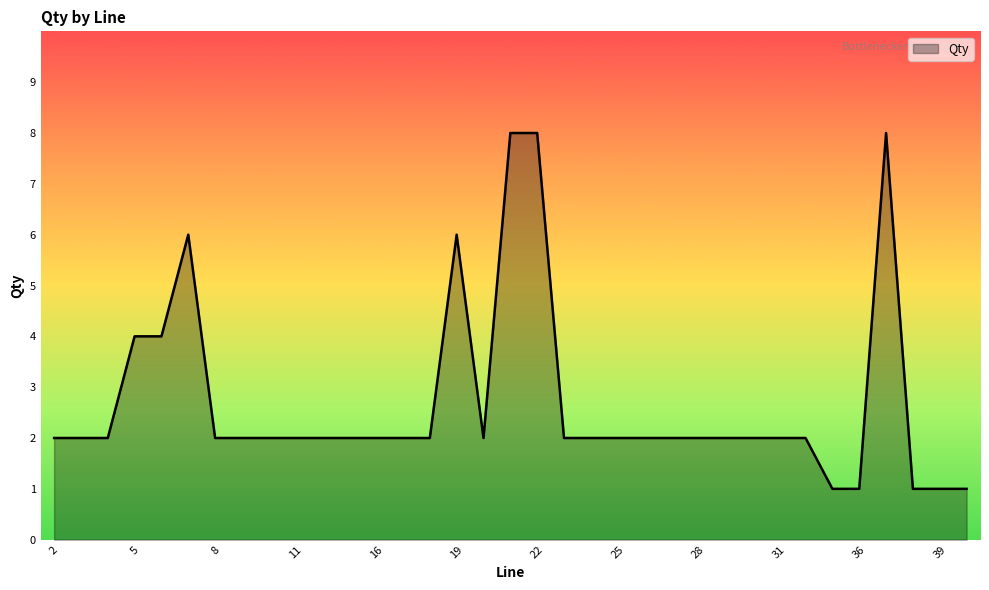

What is the greatest value displayed?

8